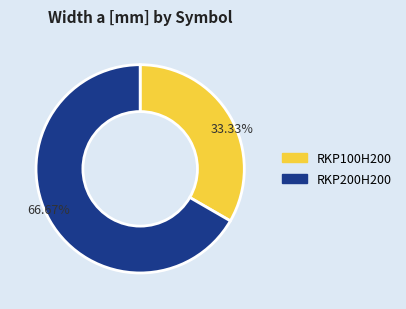

Does RKP100H200 represent more than half of the total?

No